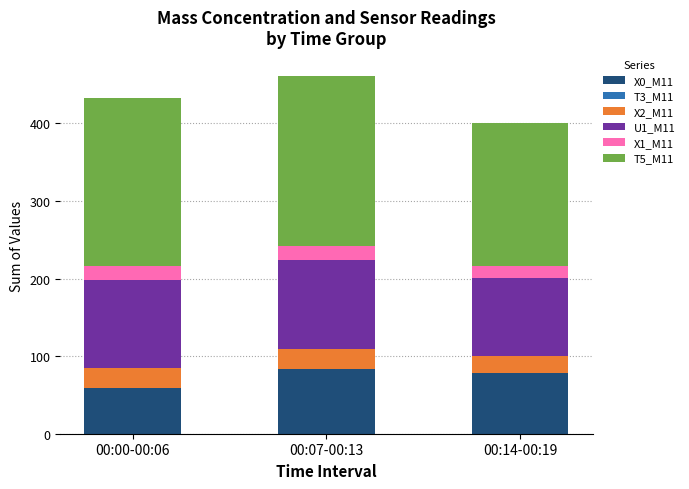

The value of X0_M11 at 00:07-00:13 is 82.9. True or false?

True